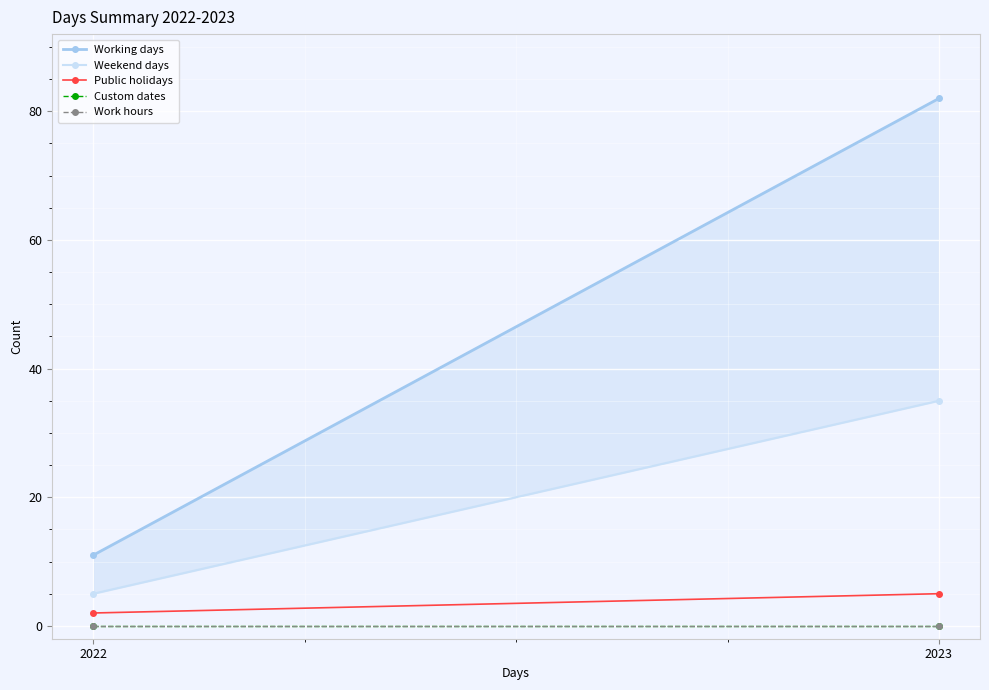

How many distinct data groups are displayed?

5